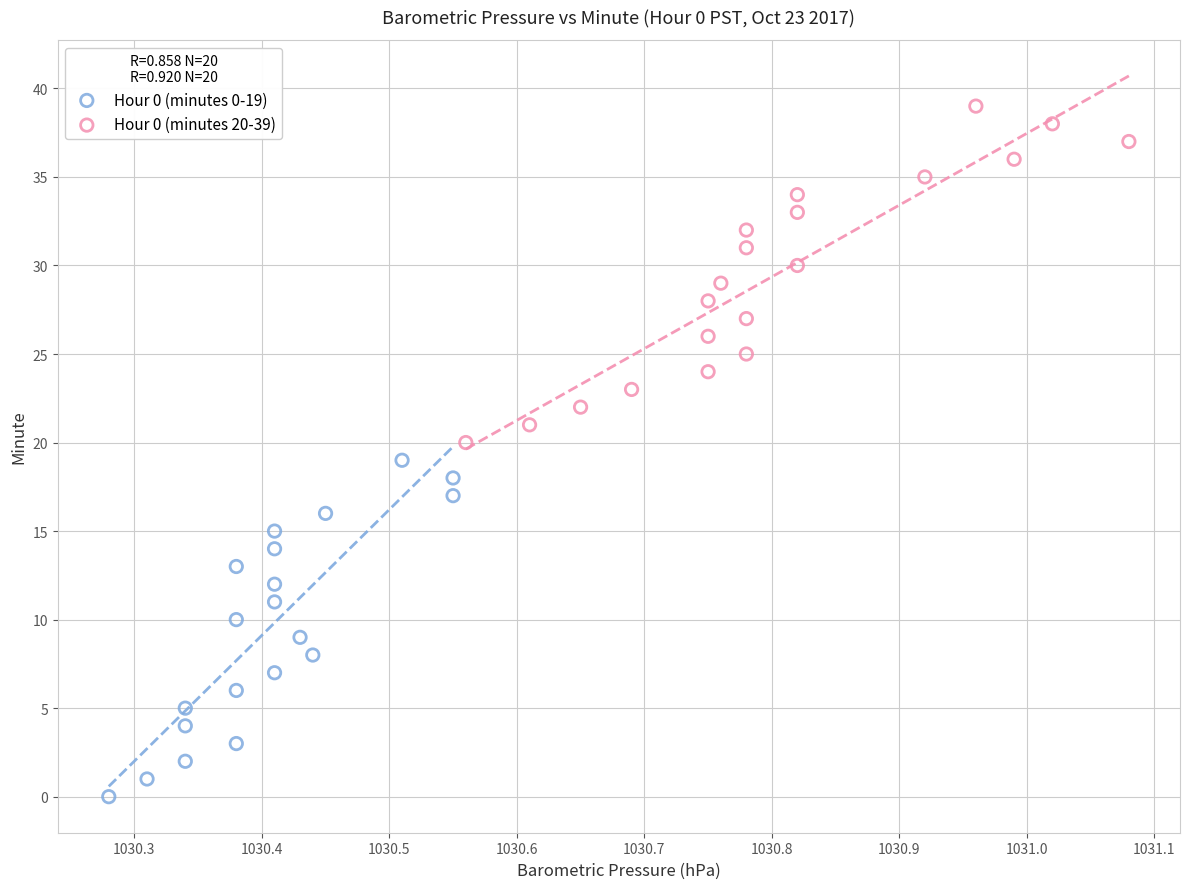

Which series contains the lowest Y value?

Hour 0 (minutes 0-19)